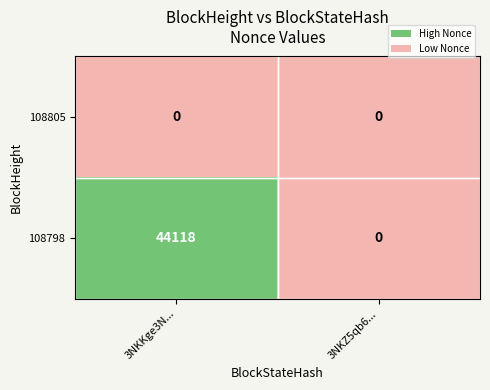

Between 3NKKge3N... and 3NKZ5qb6..., which series saw the biggest shift?

108798